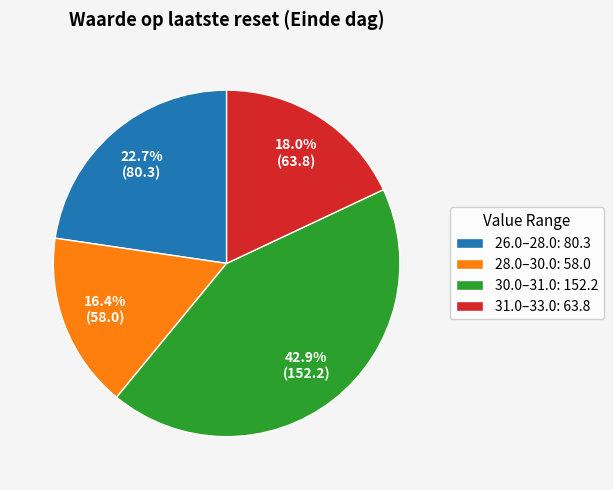

Which has a higher value, 28.0–30.0: 58.0 or 26.0–28.0: 80.3?

26.0–28.0: 80.3